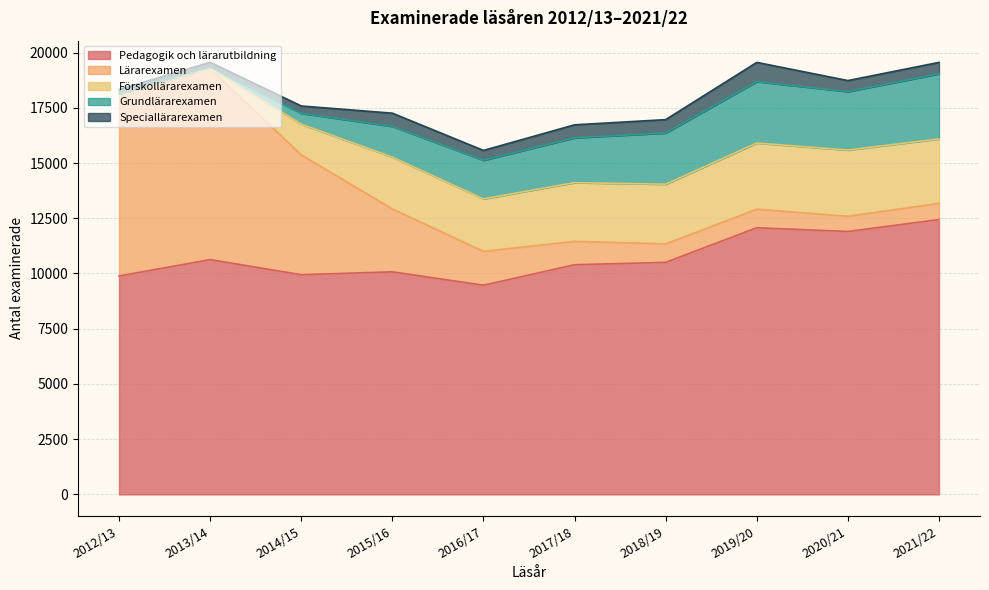

What is the sum of all Lärarexamen values?

30848